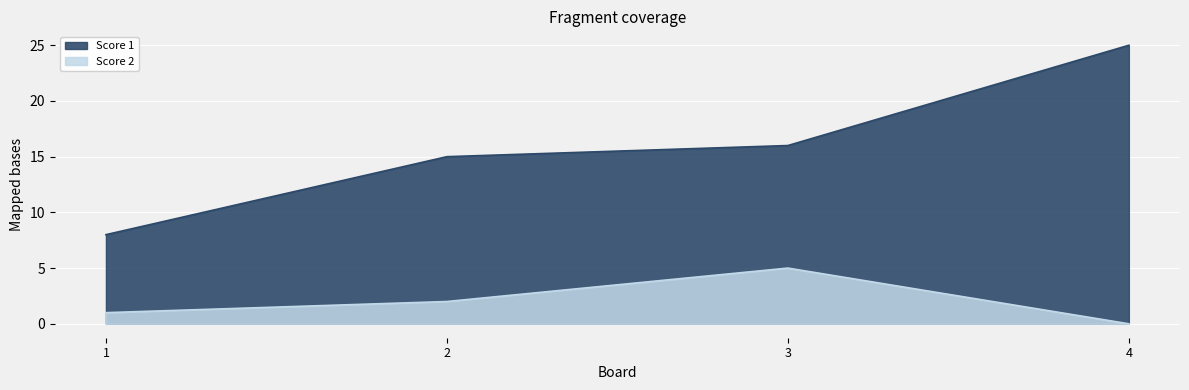

Is it true that Score 2 equals 3 at 2?

False